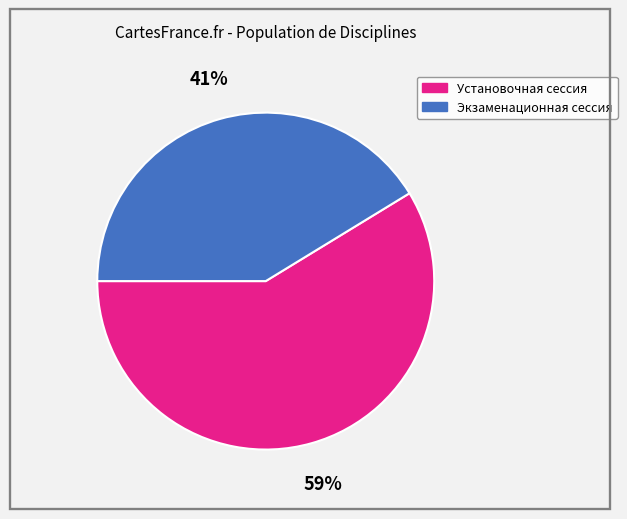

What is the smallest slice in the pie chart?

Экзаменационная сессия